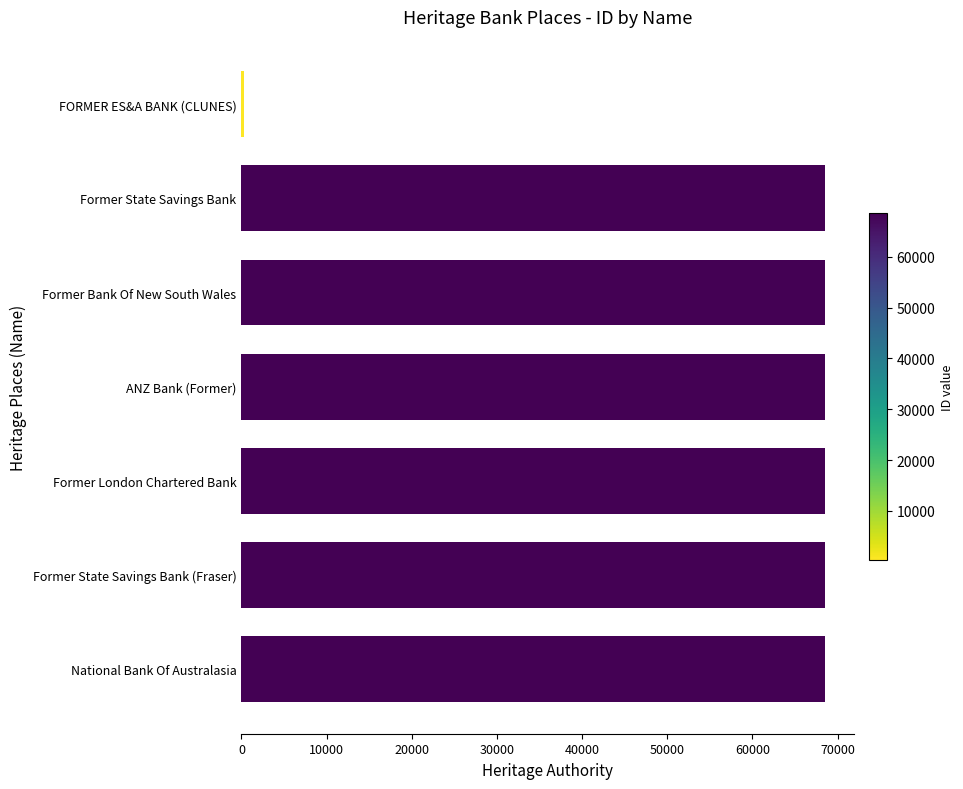

Where is the data nearest to the value 34429?

Former State Savings Bank